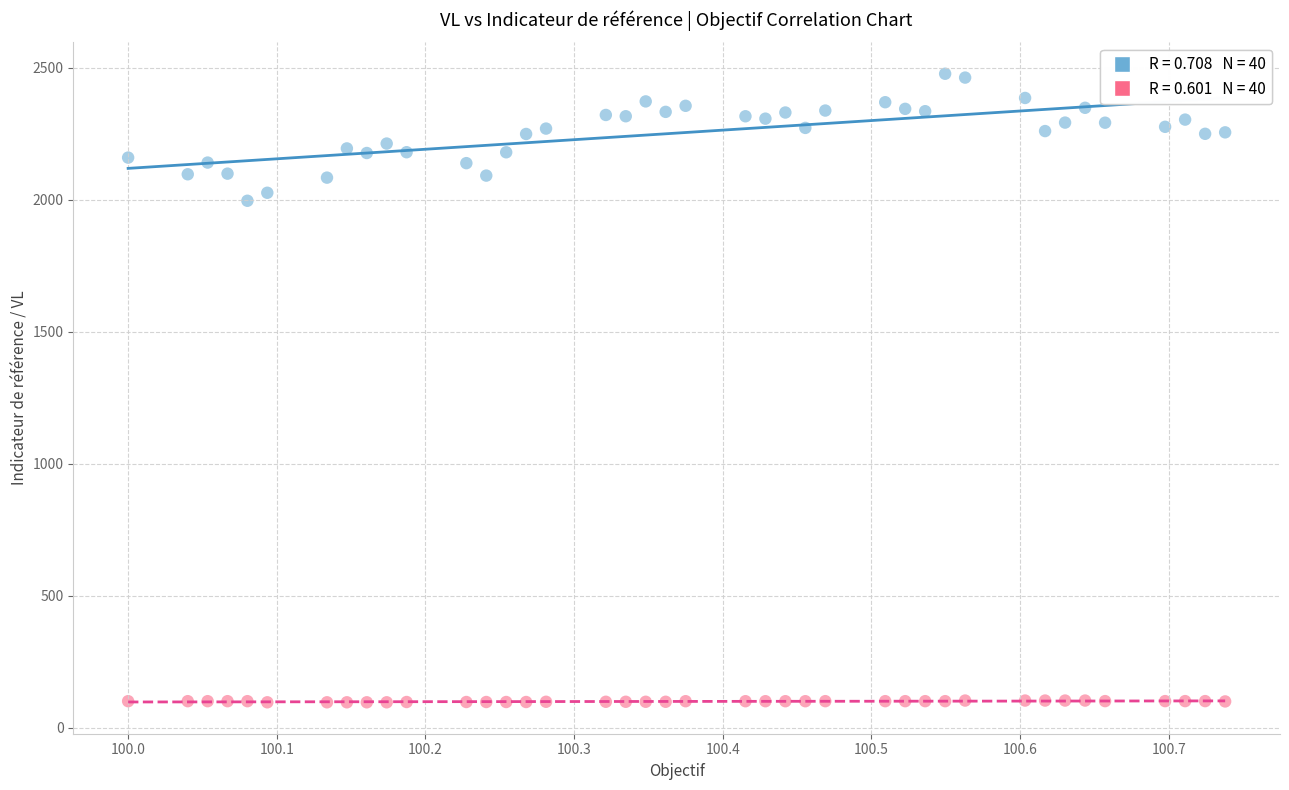

Across all data points, what is the range of X values (max minus min)?

0.7